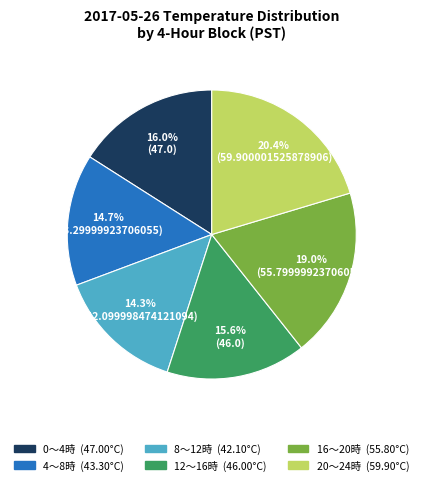

Is there a majority slice in this chart?

No